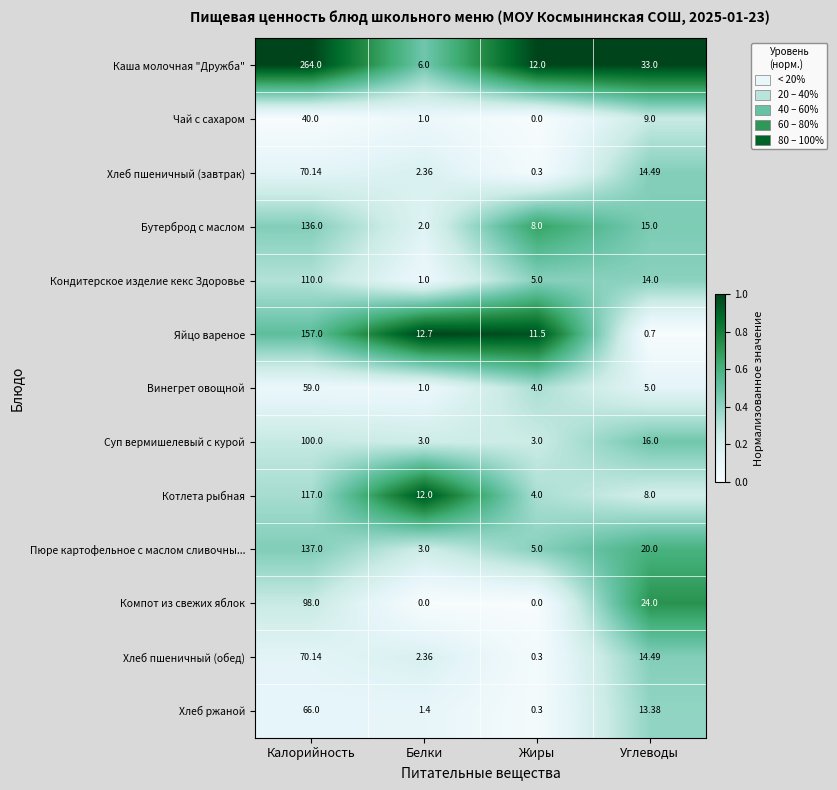

At which label is Кондитерское изделие кекс Здоровье closest to 55?

Углеводы